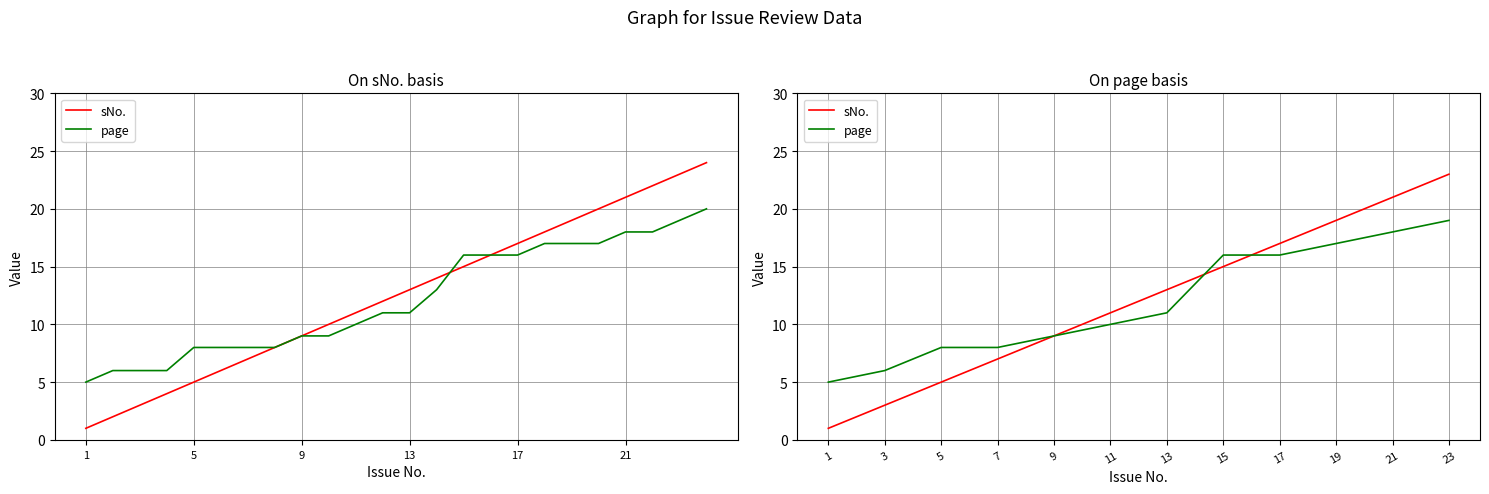

How many data points in sNo. are above 13?

5